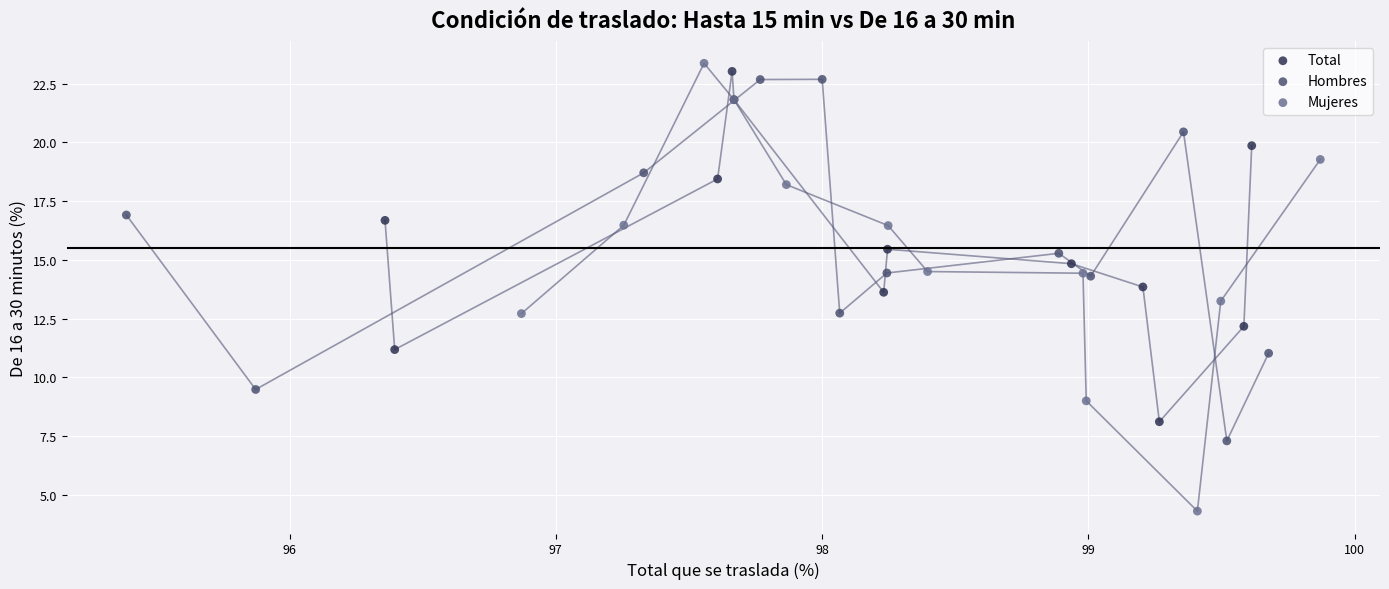

Which series has the largest Y range (max minus min)?

Mujeres